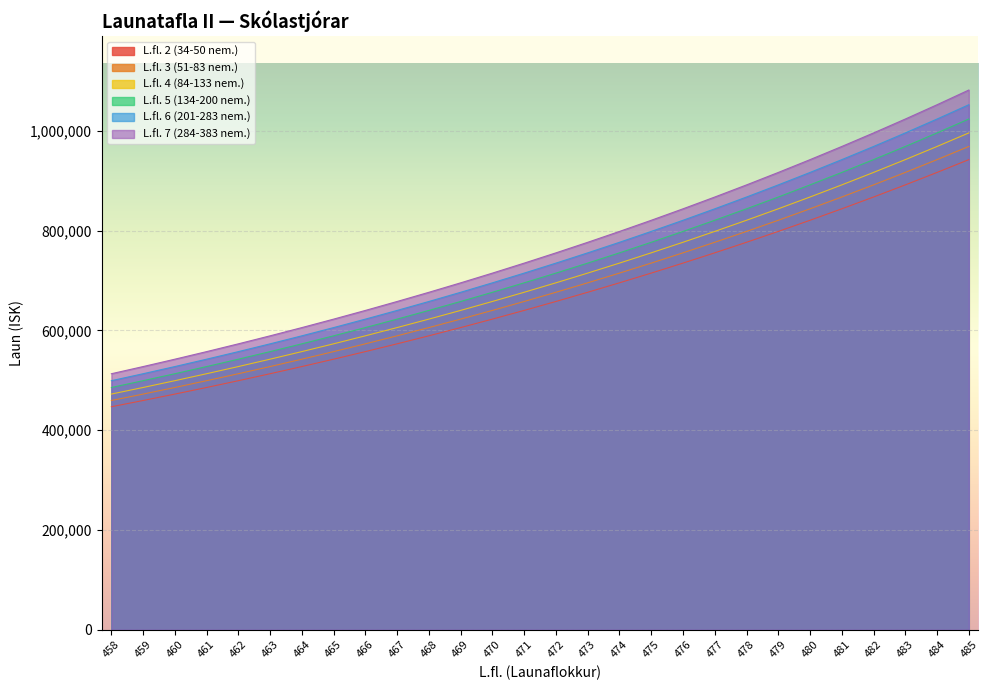

How many lines are shown in the chart?

6